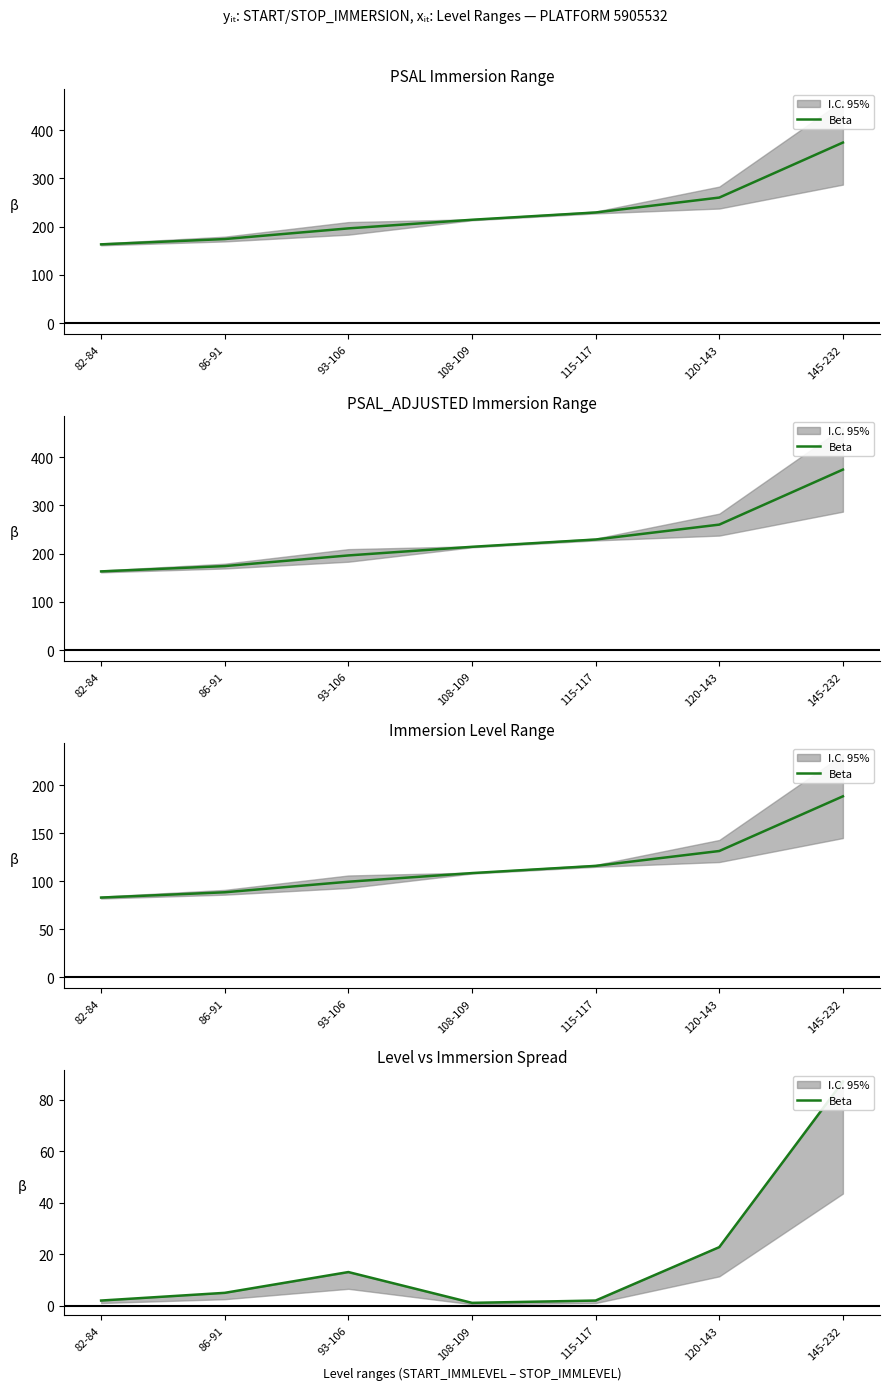

True or false: the data shows 4.9 at 86-91.

True